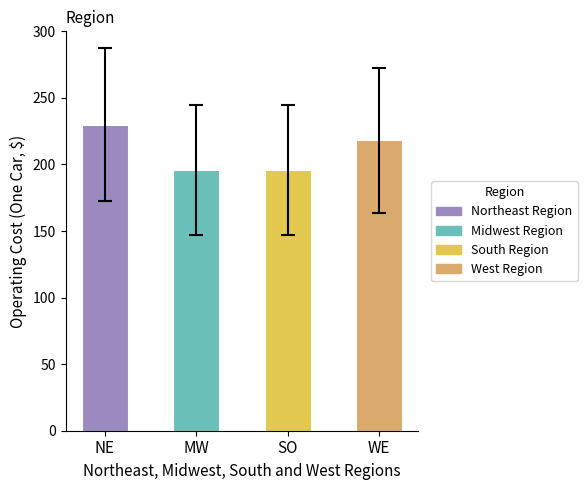

Does the chart contain any negative values?

No